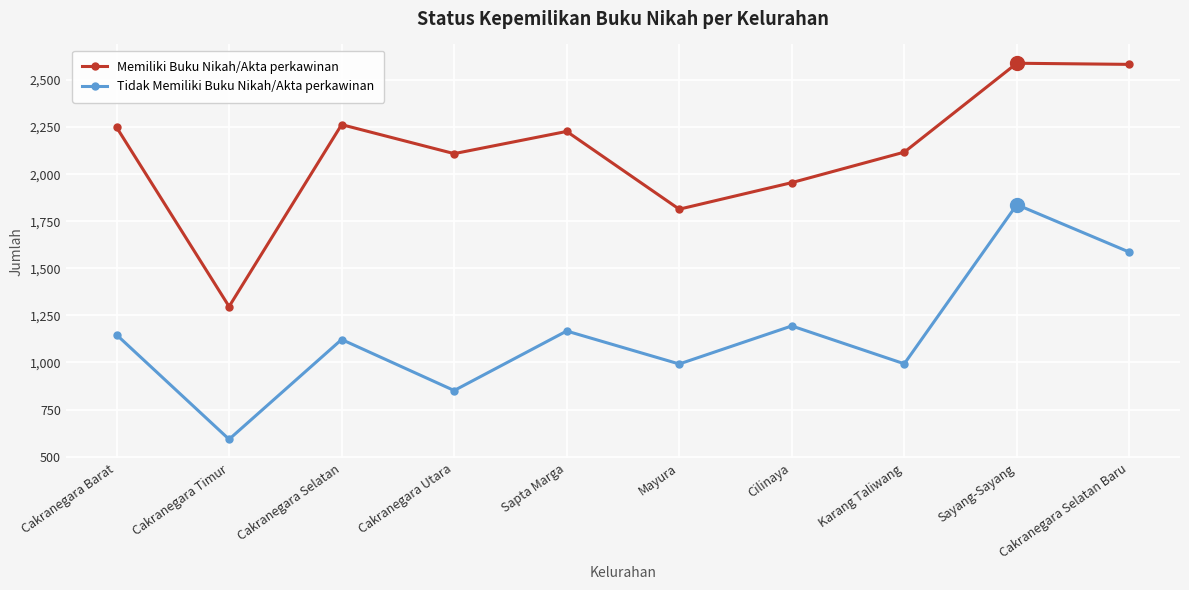

Rank the series by their maximum value, from highest to lowest.

Memiliki Buku Nikah/Akta perkawinan, Tidak Memiliki Buku Nikah/Akta perkawinan